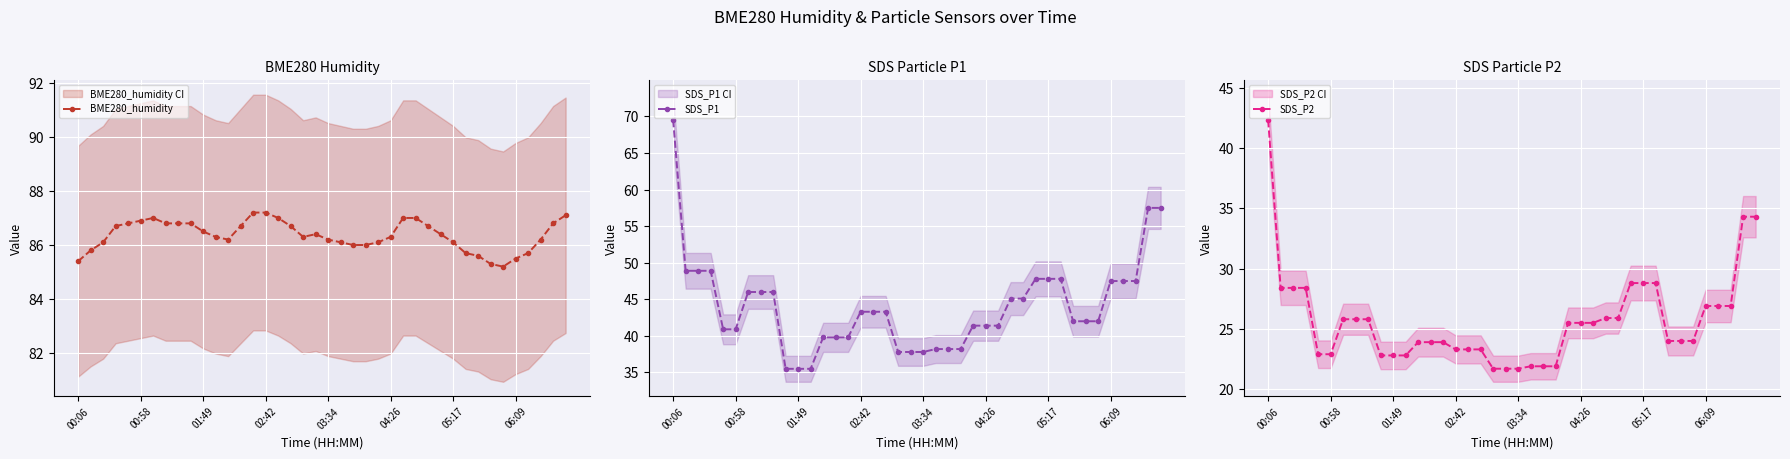

True or false: BME280_humidity has more than 0 interior local peaks.

True